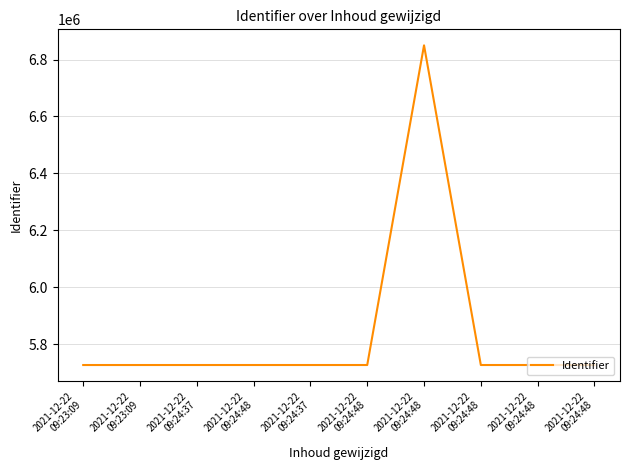

How many lines are shown in the chart?

1